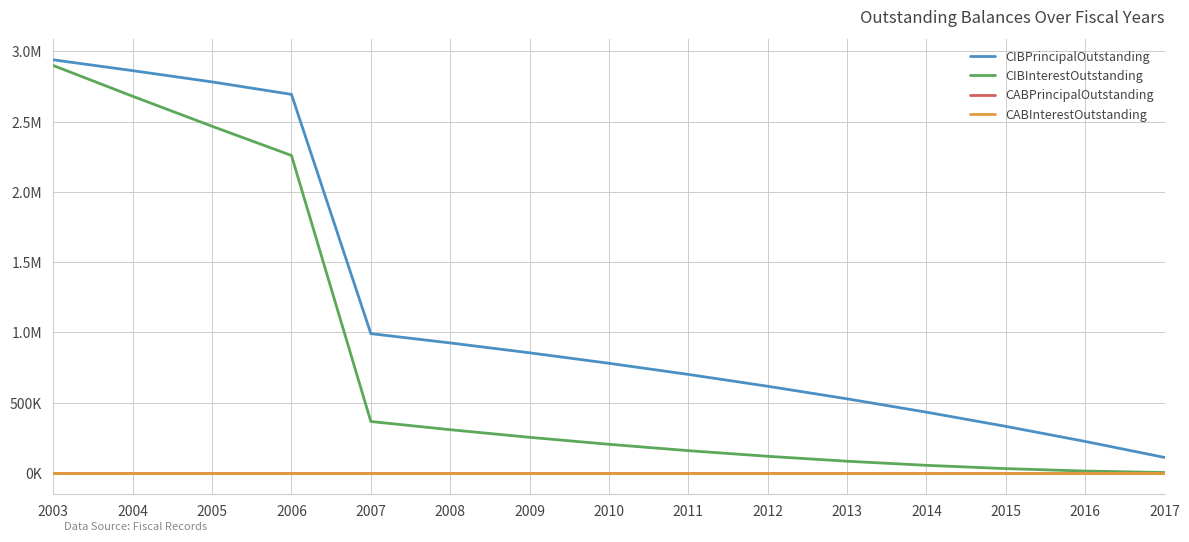

Does the chart have visible grid lines?

Yes